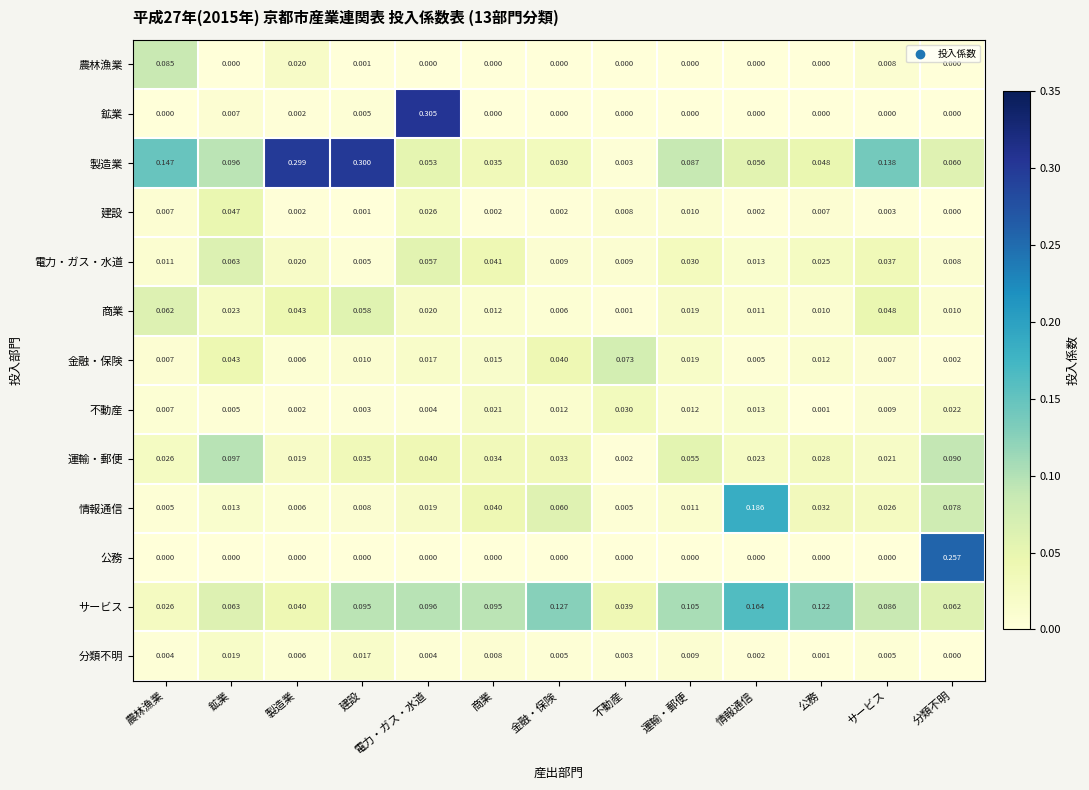

Which series has the widest spread of values?

鉱業